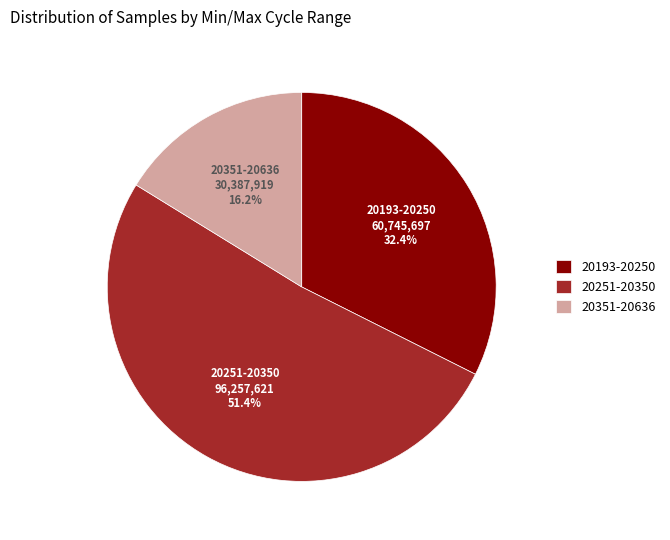

Between 20351-20636 and 20193-20250, which is larger?

20193-20250